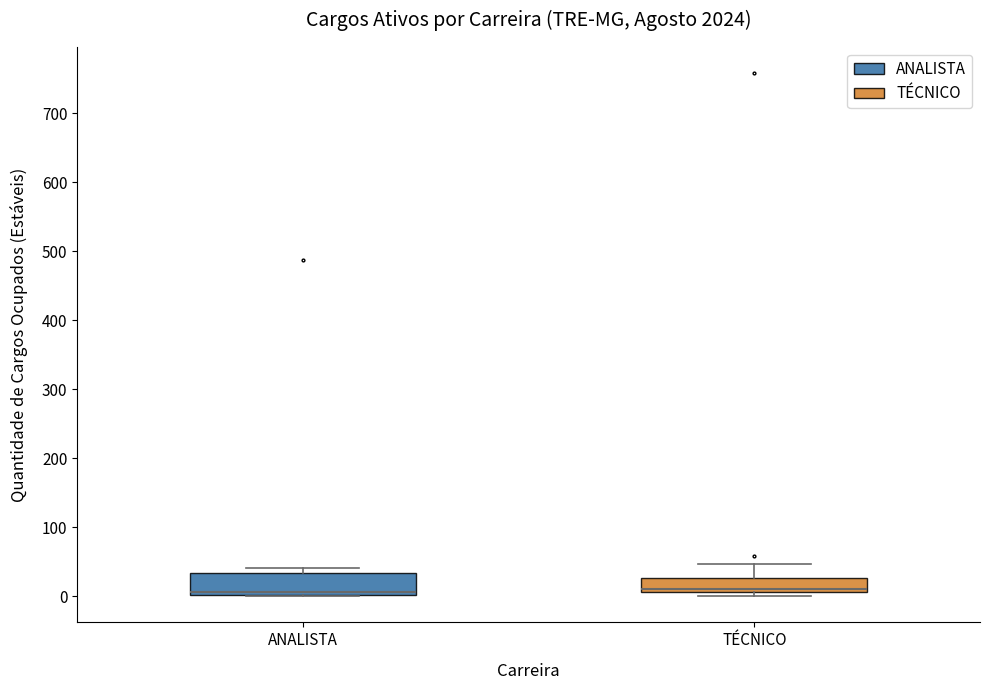

Comparing the boxes themselves (not the whiskers), which one is the tallest?

ANALISTA